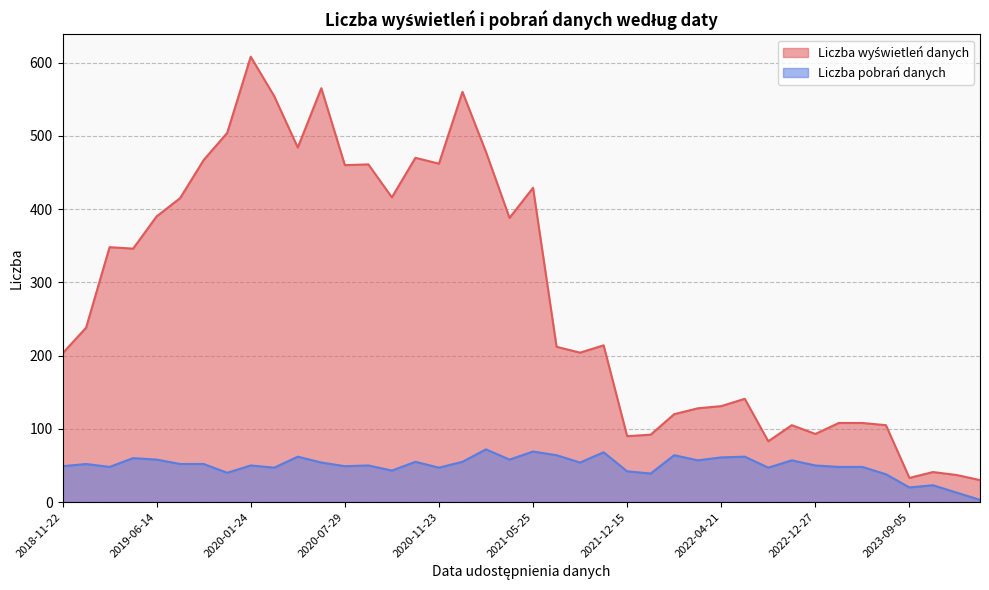

Where is Liczba pobrań danych nearest to the value 37?

2023-05-23